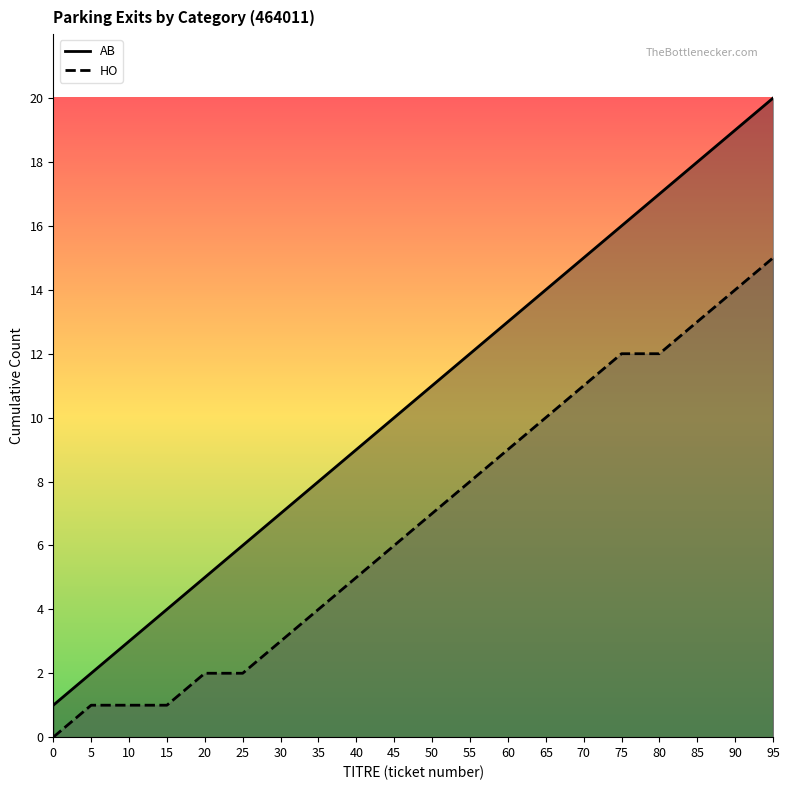

Rank the series by their maximum value, from lowest to highest.

HO, AB